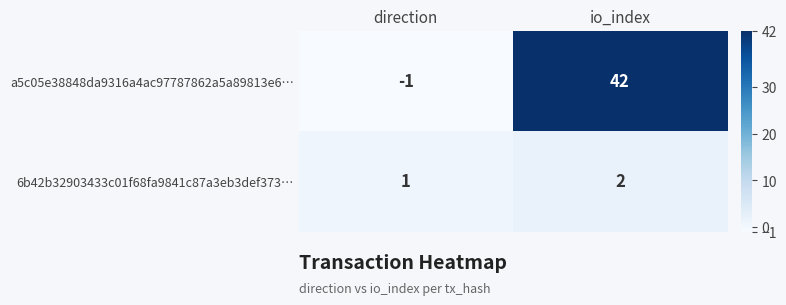

The 6b42b32903433c01f68fa9841c87a3eb3def373… series shows 2 at io_index. True or false?

True